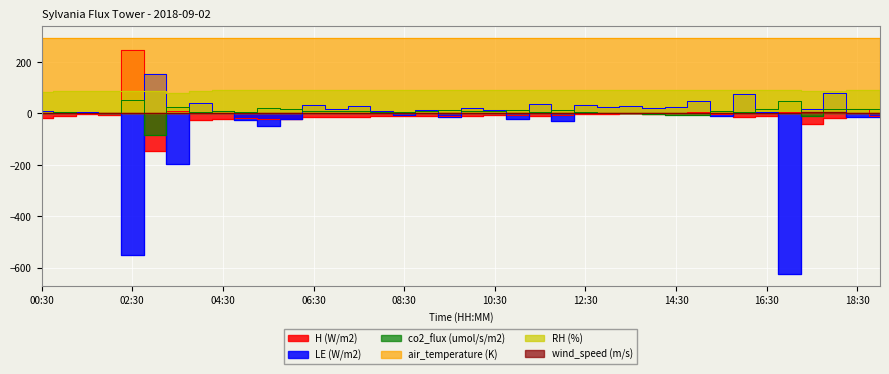

Is it true that LE (W/m2) equals 31.8 at 06:30?

True